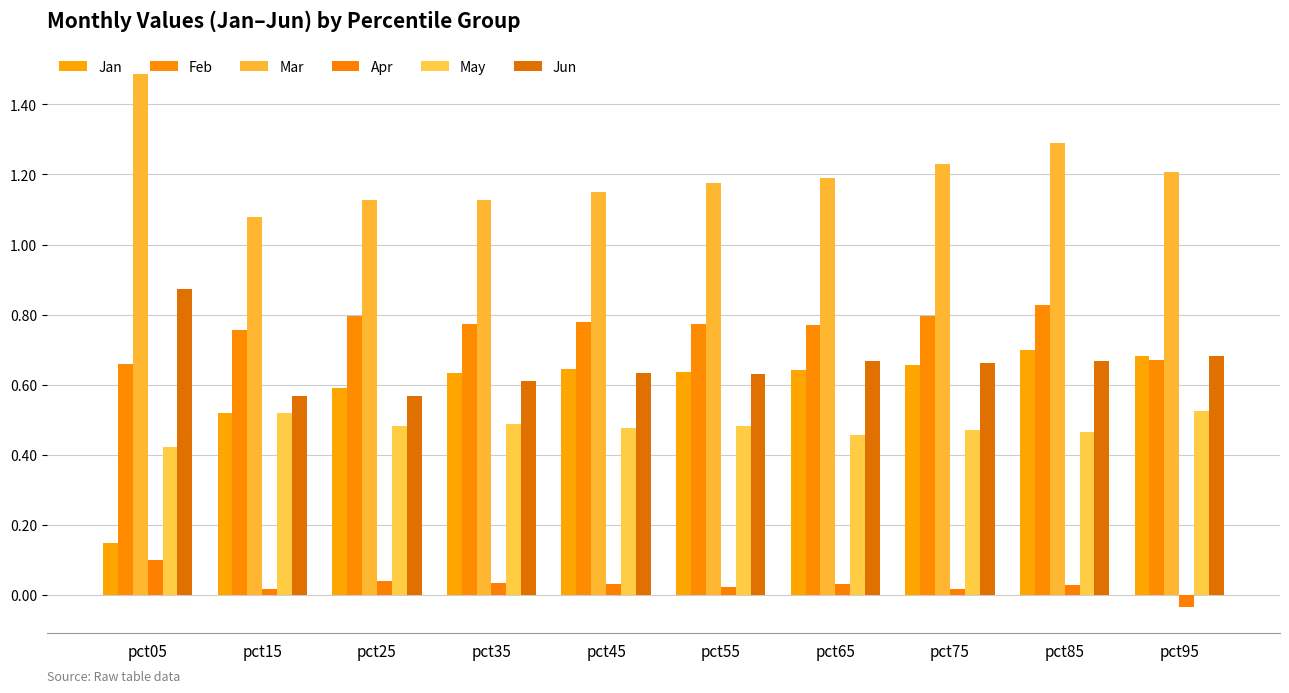

Which has a higher value, pct85 or pct15?

pct85